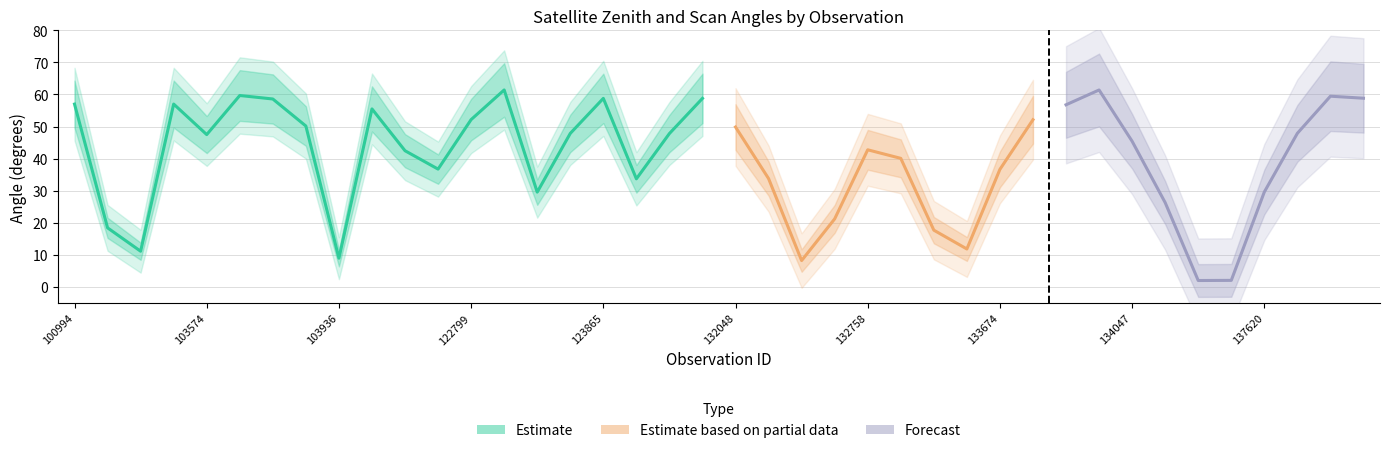

What is the sum of the scan_angle values at 132048 and 103701?

91.7